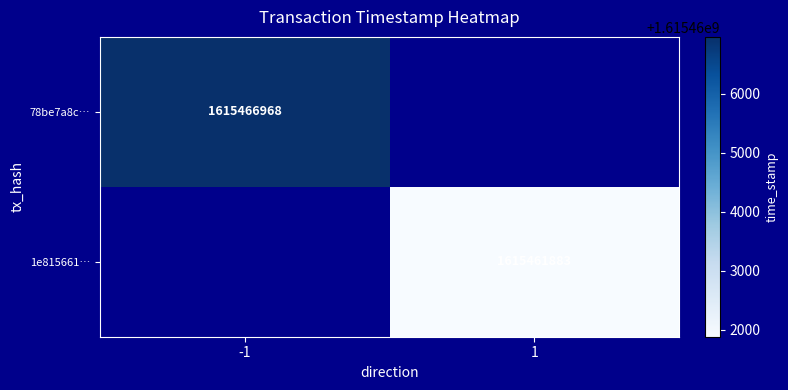

The 1e815661… series shows 2464452339 at 1. True or false?

False